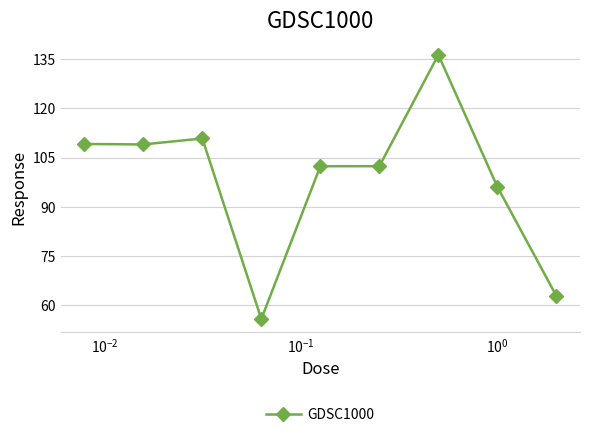

True or false: the data has more than 1 interior local peaks.

True